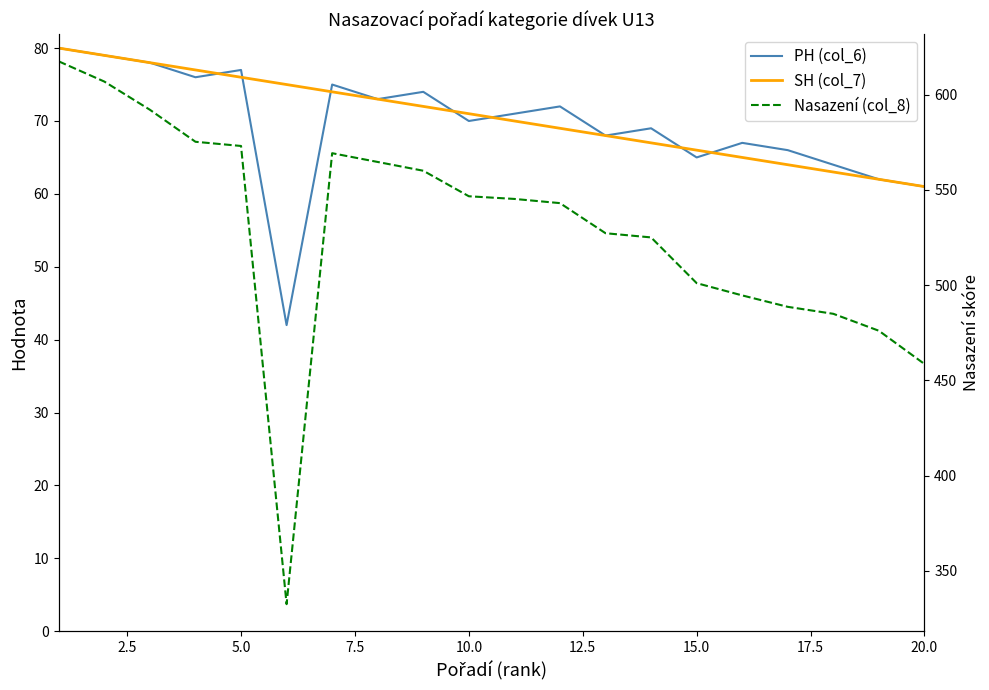

How many data points in SH (col_7) are above 71?

9